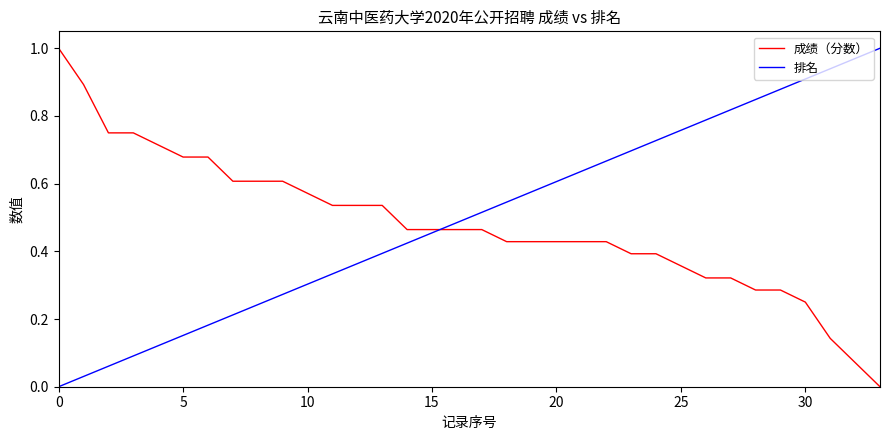

How many lines are shown in the chart?

2